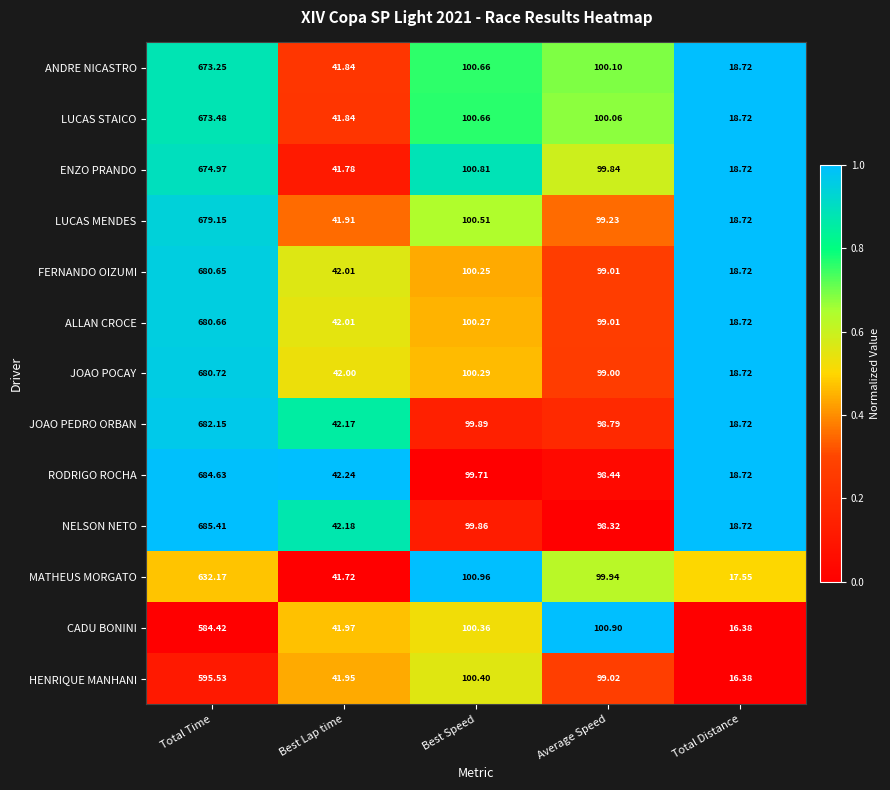

Between Best Lap time and Average Speed, which series saw the biggest shift?

CADU BONINI